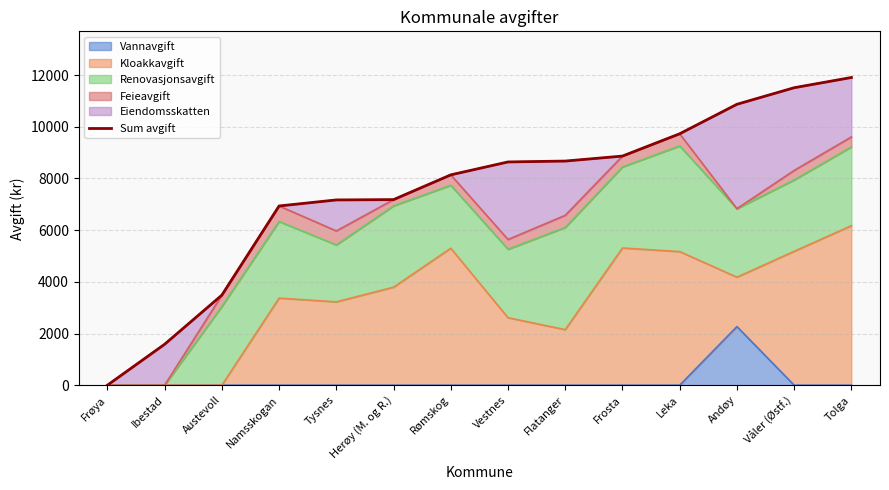

What position from the right is Flatanger?

6